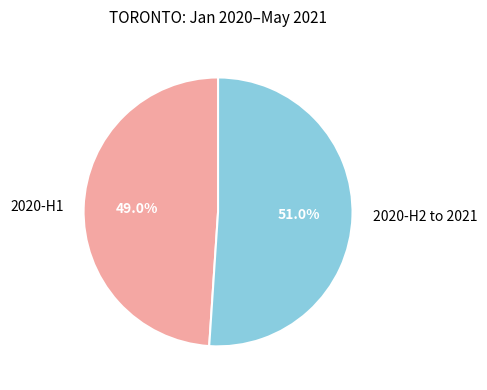

Does 2020-H2 to 2021 account for over 50% of the chart?

Yes